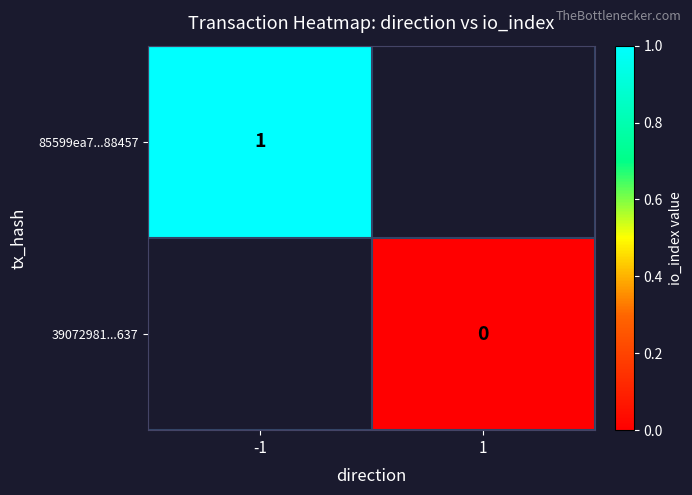

The 39072981...637 series shows 0.0 at 1. True or false?

True